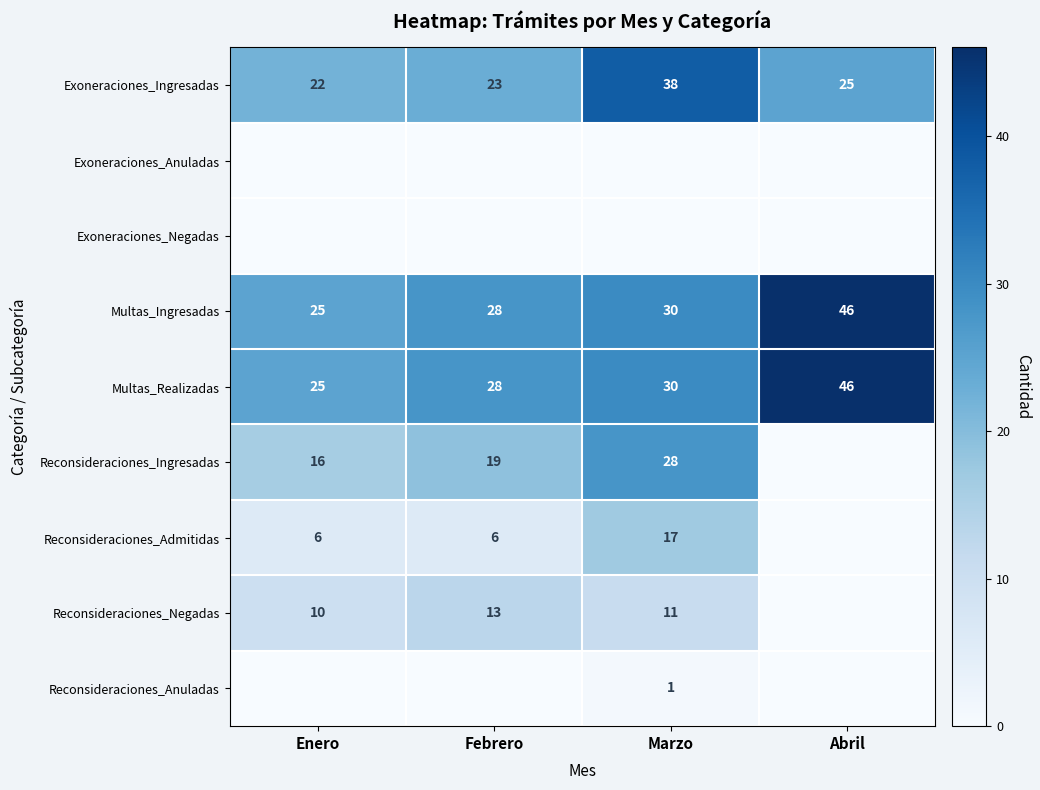

Rank the categories by Multas_Ingresadas value from highest to lowest.

Abril, Marzo, Febrero, Enero